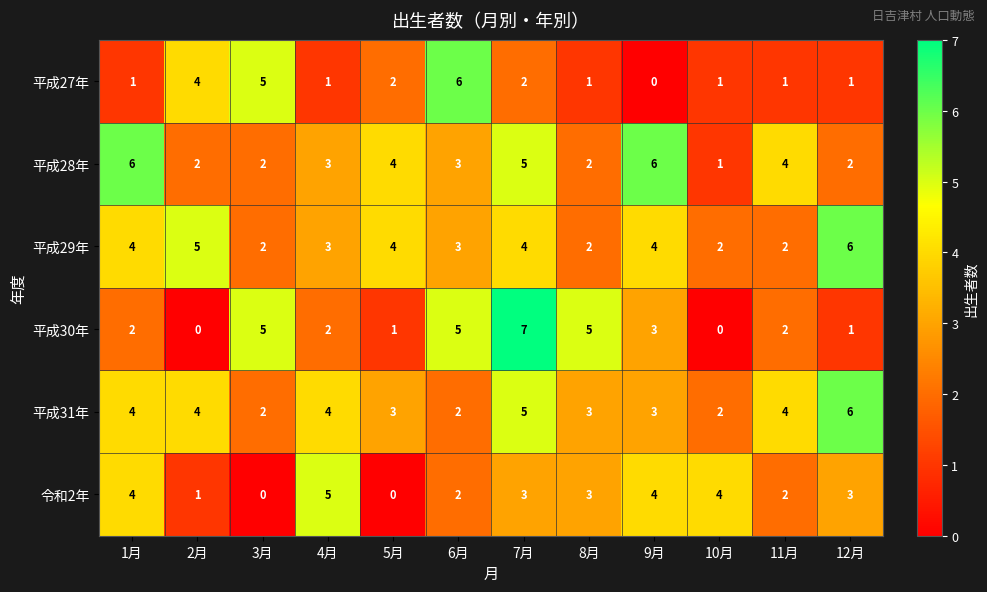

The 平成29年 series shows 5 at 2月. True or false?

True